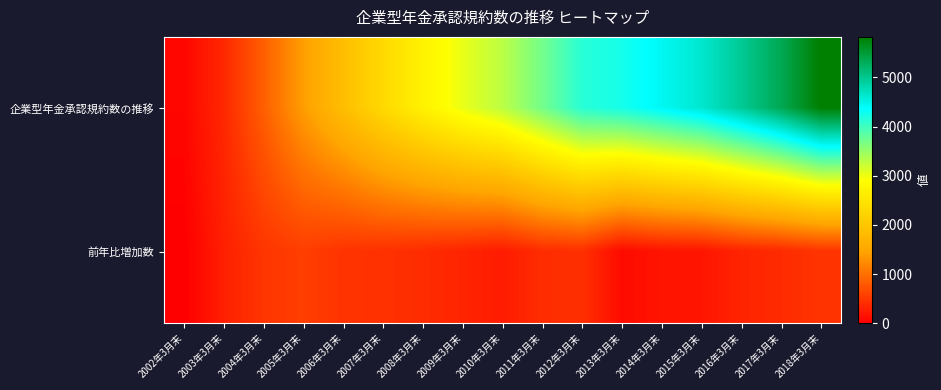

At which category does the chart reach its peak across all series?

2018年3月末